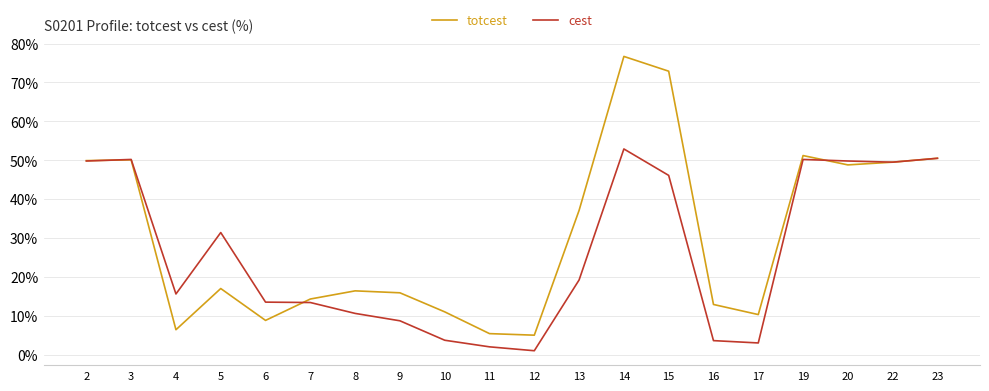

At which label does cest first exceed 19?

2